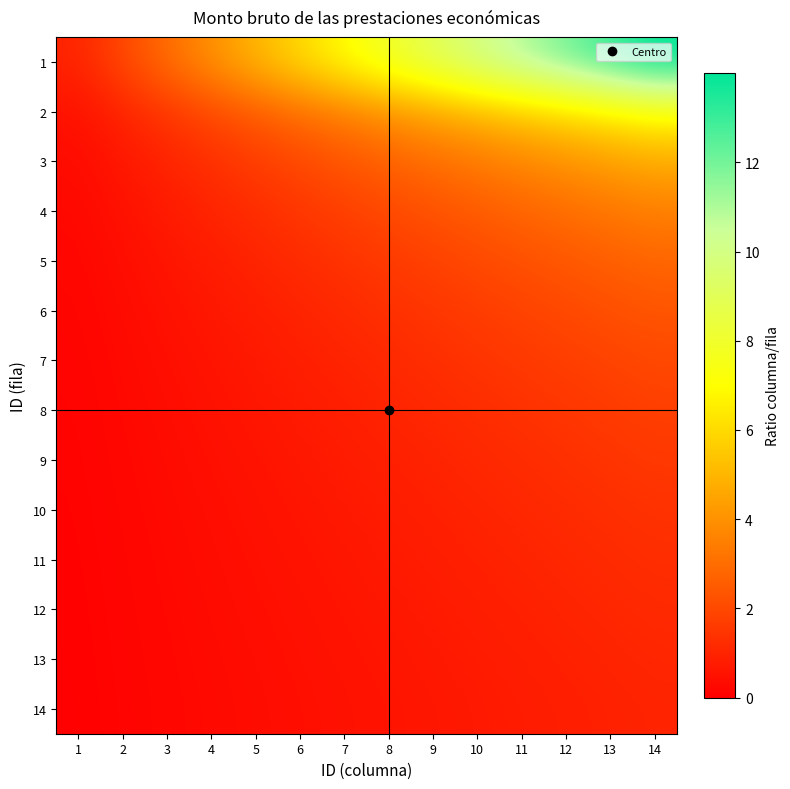

Reading left to right, what are all the values shown in this chart?

1: 1=1.0	2=2.0	3=3.0	4=4.0	5=5.0	6=6.0	7=7.0	8=8.0	9=9.0	10=10.0	11=11.0	12=12.0	13=13.0	14=14.0
2: 1=0.5	2=1.0	3=1.5	4=2.0	5=2.5	6=3.0	7=3.5	8=4.0	9=4.5	10=5.0	11=5.5	12=6.0	13=6.5	14=7.0
3: 1=0.3	2=0.7	3=1.0	4=1.3	5=1.7	6=2.0	7=2.3	8=2.7	9=3.0	10=3.3	11=3.7	12=4.0	13=4.3	14=4.7
4: 1=0.2	2=0.5	3=0.7	4=1.0	5=1.2	6=1.5	7=1.7	8=2.0	9=2.2	10=2.5	11=2.7	12=3.0	13=3.2	14=3.5
5: 1=0.2	2=0.4	3=0.6	4=0.8	5=1.0	6=1.2	7=1.4	8=1.6	9=1.8	10=2.0	11=2.2	12=2.4	13=2.6	14=2.8
6: 1=0.2	2=0.3	3=0.5	4=0.7	5=0.8	6=1.0	7=1.2	8=1.3	9=1.5	10=1.7	11=1.8	12=2.0	13=2.2	14=2.3
7: 1=0.1	2=0.3	3=0.4	4=0.6	5=0.7	6=0.9	7=1.0	8=1.1	9=1.3	10=1.4	11=1.6	12=1.7	13=1.9	14=2.0
8: 1=0.1	2=0.2	3=0.4	4=0.5	5=0.6	6=0.7	7=0.9	8=1.0	9=1.1	10=1.2	11=1.4	12=1.5	13=1.6	14=1.7
9: 1=0.1	2=0.2	3=0.3	4=0.4	5=0.6	6=0.7	7=0.8	8=0.9	9=1.0	10=1.1	11=1.2	12=1.3	13=1.4	14=1.6
10: 1=0.1	2=0.2	3=0.3	4=0.4	5=0.5	6=0.6	7=0.7	8=0.8	9=0.9	10=1.0	11=1.1	12=1.2	13=1.3	14=1.4
11: 1=0.1	2=0.2	3=0.3	4=0.4	5=0.5	6=0.5	7=0.6	8=0.7	9=0.8	10=0.9	11=1.0	12=1.1	13=1.2	14=1.3
12: 1=0.1	2=0.2	3=0.2	4=0.3	5=0.4	6=0.5	7=0.6	8=0.7	9=0.7	10=0.8	11=0.9	12=1.0	13=1.1	14=1.2
13: 1=0.1	2=0.2	3=0.2	4=0.3	5=0.4	6=0.5	7=0.5	8=0.6	9=0.7	10=0.8	11=0.8	12=0.9	13=1.0	14=1.1
14: 1=0.1	2=0.1	3=0.2	4=0.3	5=0.4	6=0.4	7=0.5	8=0.6	9=0.6	10=0.7	11=0.8	12=0.9	13=0.9	14=1.0